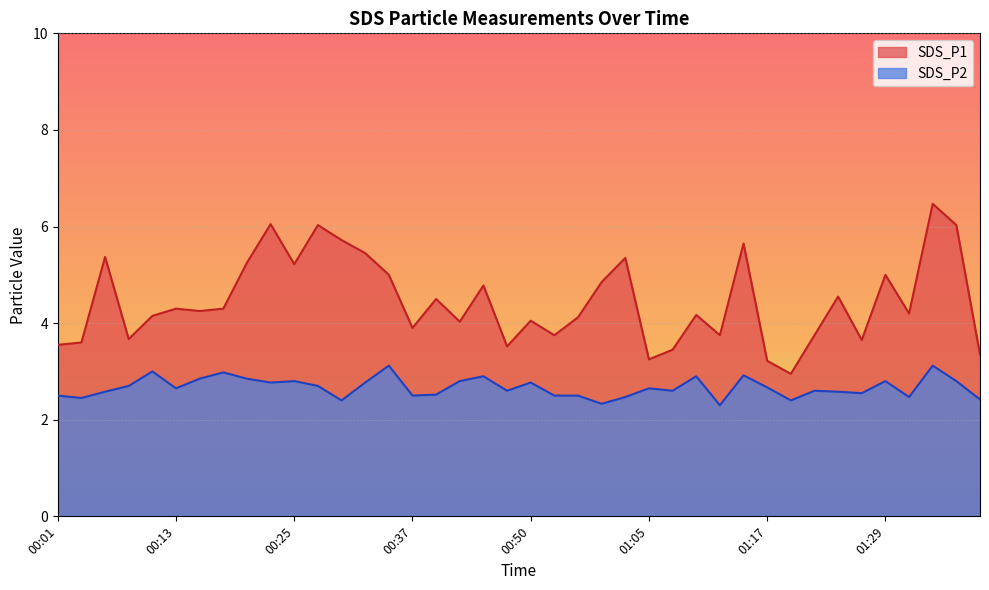

At which label is SDS_P2 closest to 2?

01:12